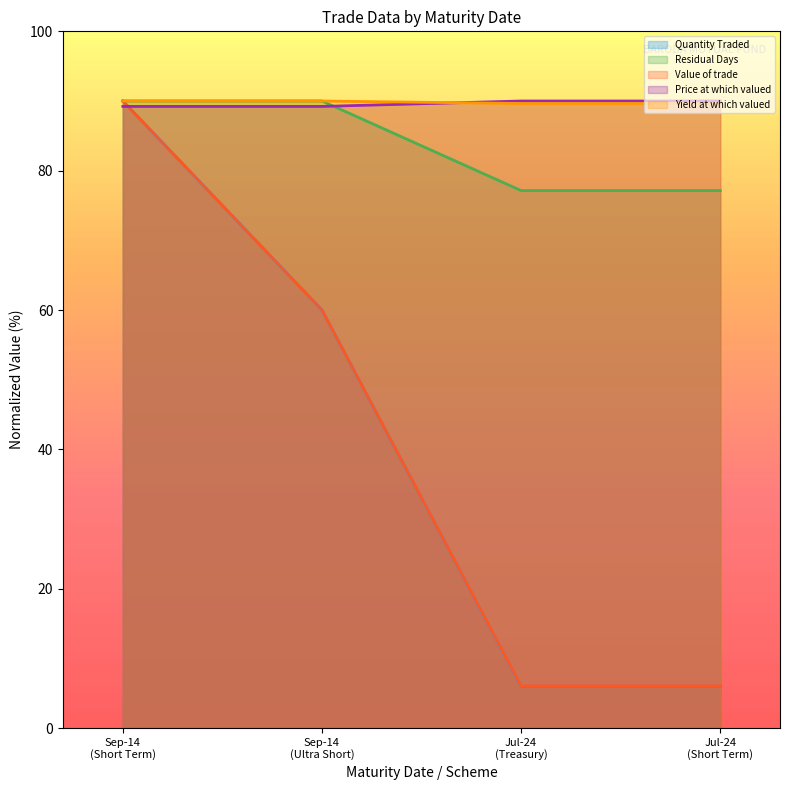

What are all the series names shown in the legend?

Quantity Traded, Residual Days, Value of trade, Price at which valued, Yield at which valued